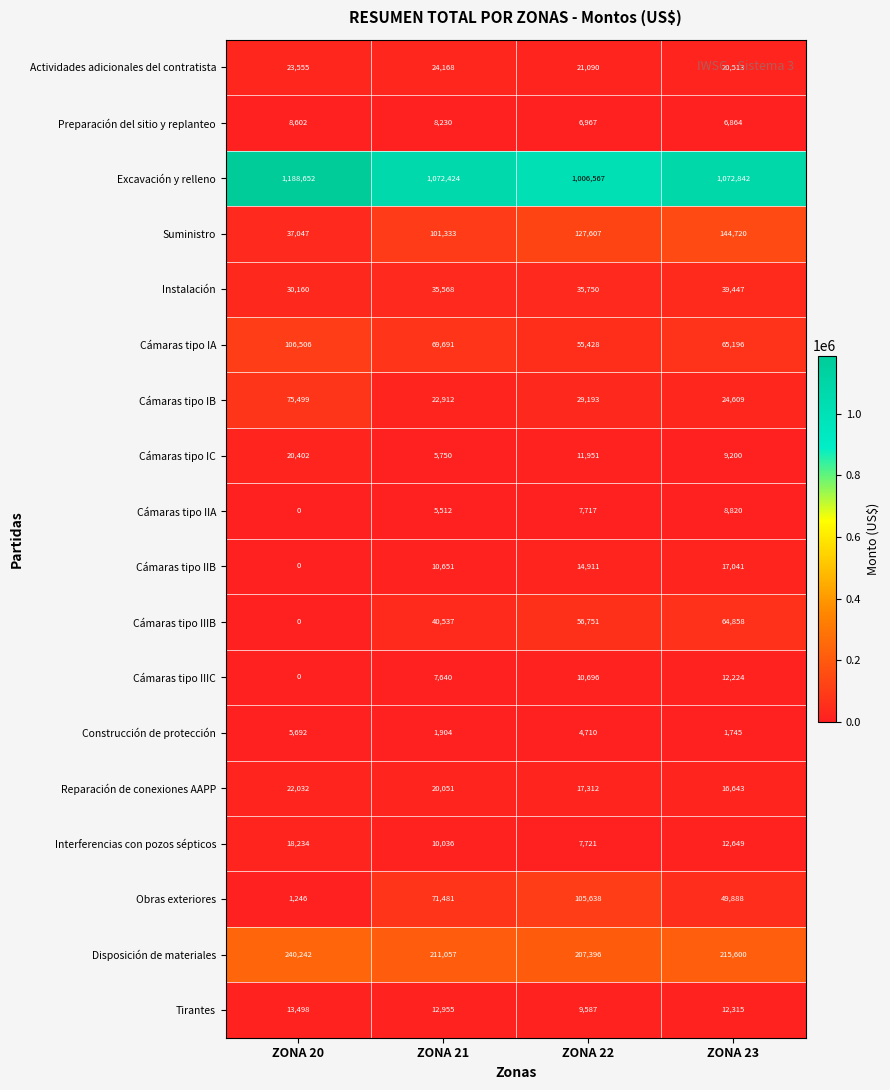

How many values in the Reparación de conexiones AAPP series are below 20051?

2